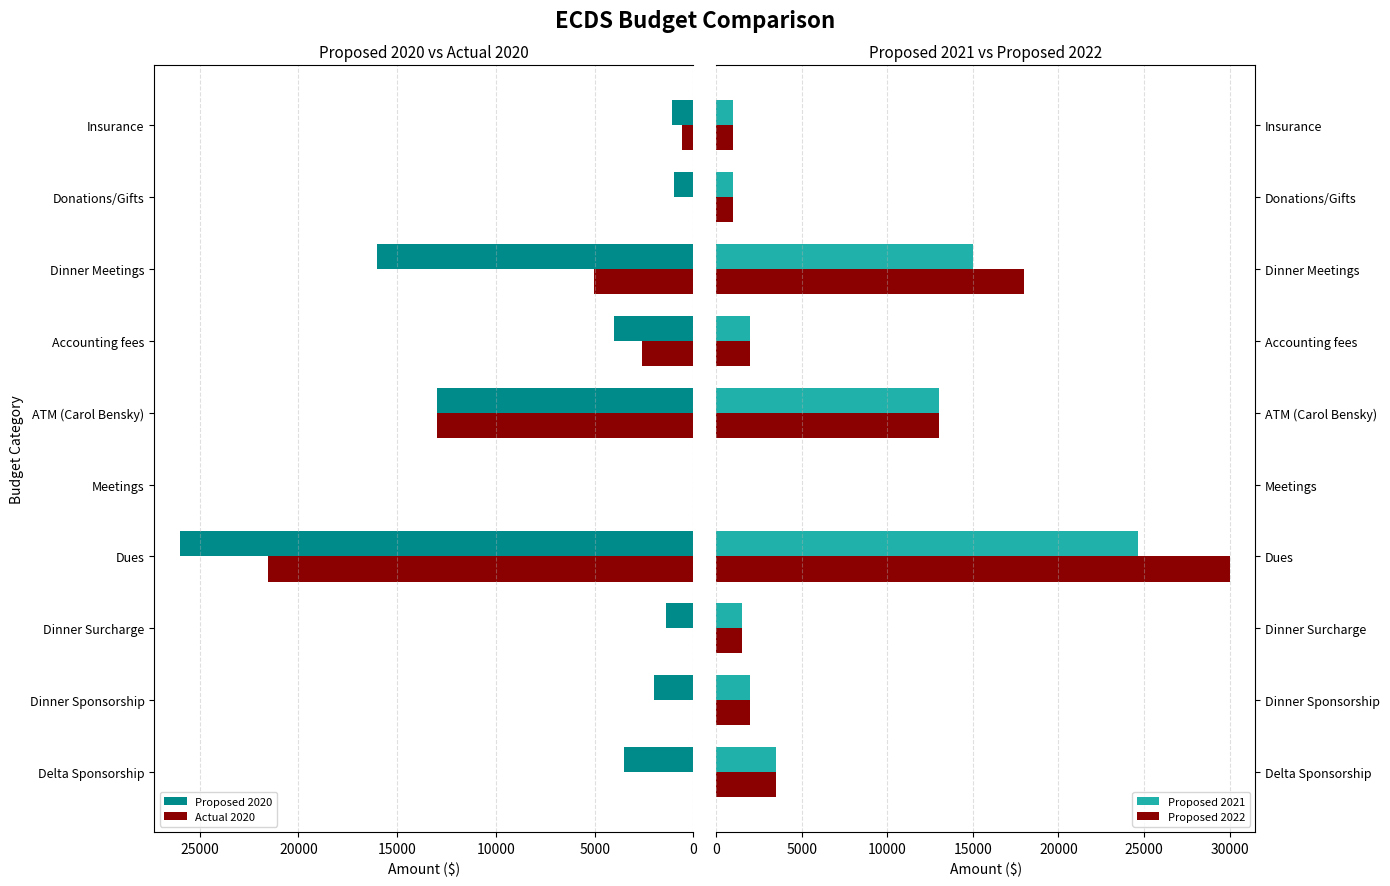

The value of Proposed 2020 at Meetings is 0. True or false?

True